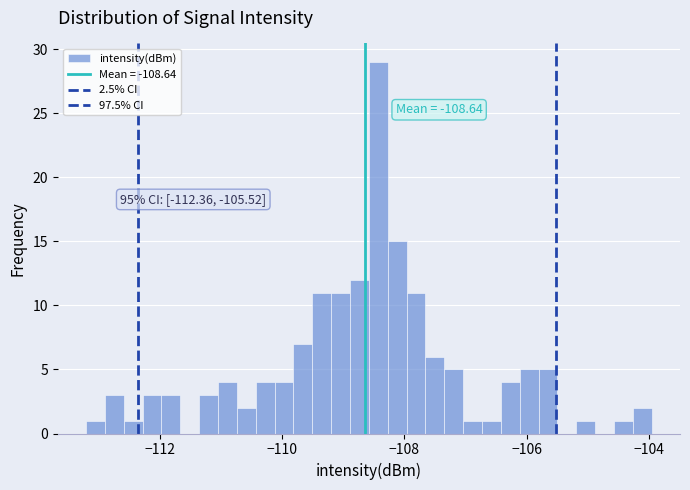

Read against the x-axis, roughly where is the centre of the tallest bar?

-108.4